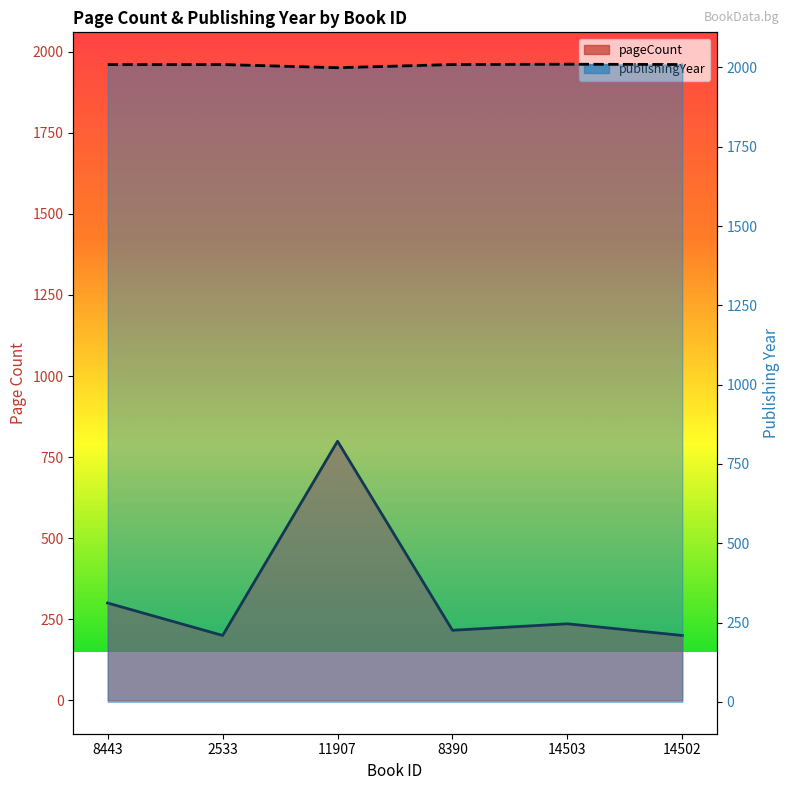

True or false: pageCount line and publishingYear line cross at least once.

False